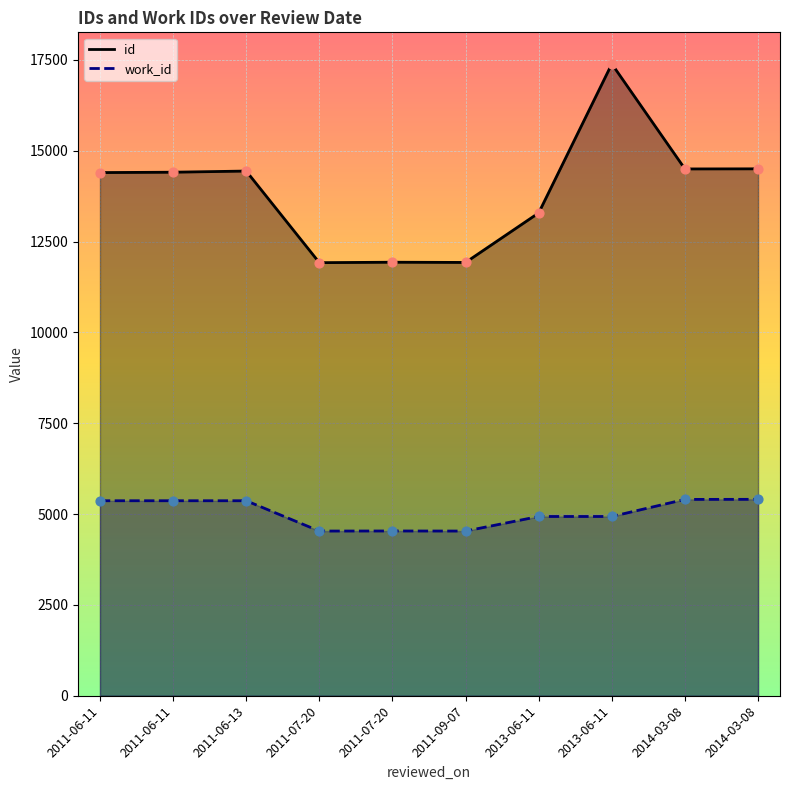

Which series has the widest spread of Y values?

id